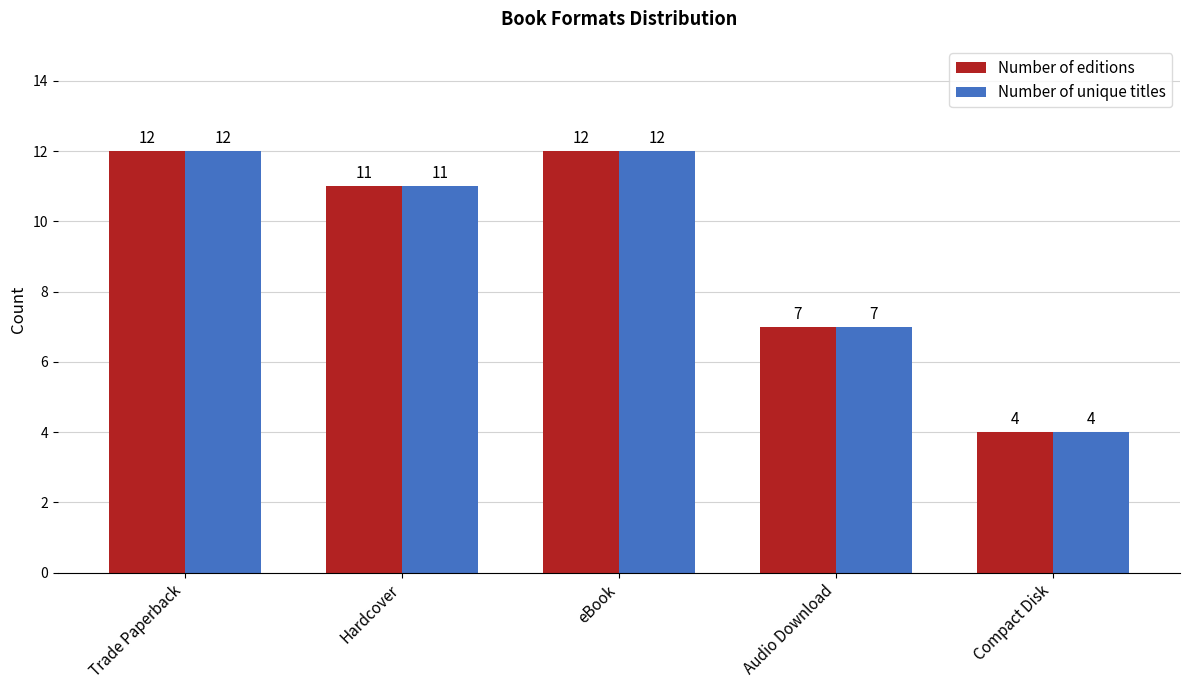

What is the minimum value for Number of editions?

4